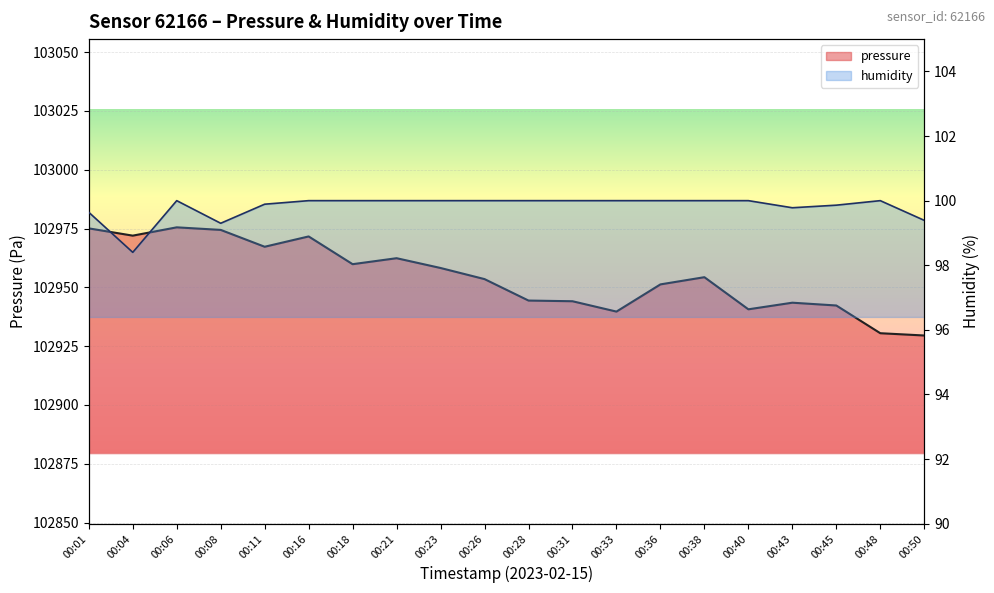

What is the approximate value of humidity at 00:36?

100.0